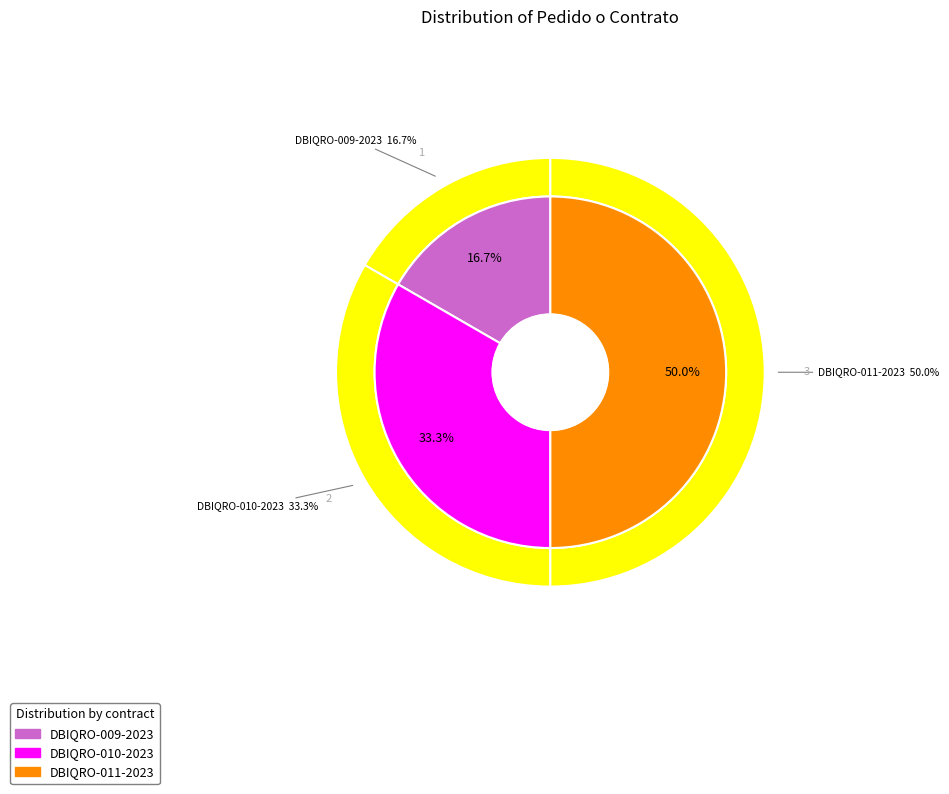

Does DBIQRO-010-2023 represent more than half of the total?

No